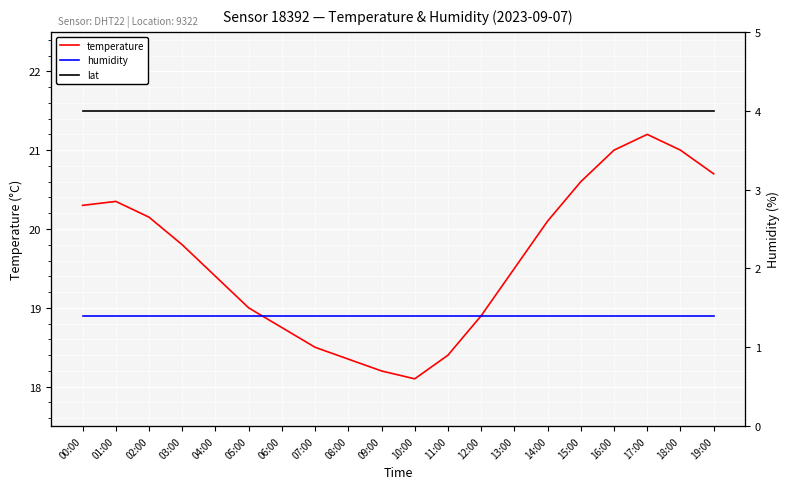

Reading right to left, transcribe all the data shown in this chart.

temperature: 19:00=20.7	18:00=21.0	17:00=21.2	16:00=21.0	15:00=20.6	14:00=20.1	13:00=19.5	12:00=18.9	11:00=18.4	10:00=18.1	09:00=18.2	08:00=18.4	07:00=18.5	06:00=18.8	05:00=19.0	04:00=19.4	03:00=19.8	02:00=20.1	01:00=20.4	00:00=20.3
humidity: 19:00=1.4	18:00=1.4	17:00=1.4	16:00=1.4	15:00=1.4	14:00=1.4	13:00=1.4	12:00=1.4	11:00=1.4	10:00=1.4	09:00=1.4	08:00=1.4	07:00=1.4	06:00=1.4	05:00=1.4	04:00=1.4	03:00=1.4	02:00=1.4	01:00=1.4	00:00=1.4
lat: 19:00=21.5	18:00=21.5	17:00=21.5	16:00=21.5	15:00=21.5	14:00=21.5	13:00=21.5	12:00=21.5	11:00=21.5	10:00=21.5	09:00=21.5	08:00=21.5	07:00=21.5	06:00=21.5	05:00=21.5	04:00=21.5	03:00=21.5	02:00=21.5	01:00=21.5	00:00=21.5